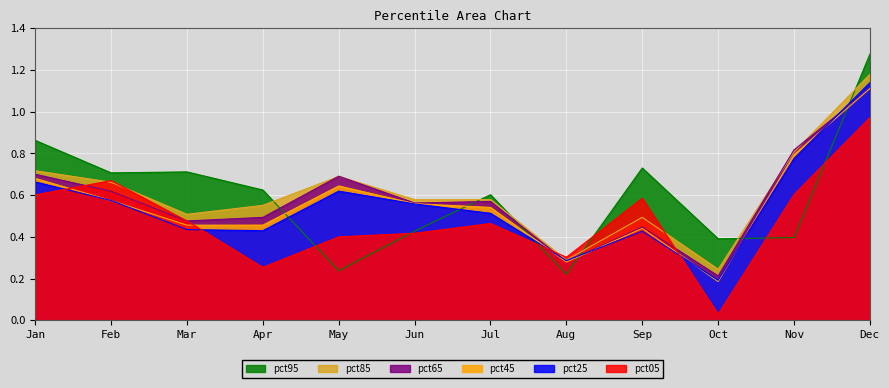

The value of pct25 at Oct is 0.1. True or false?

False